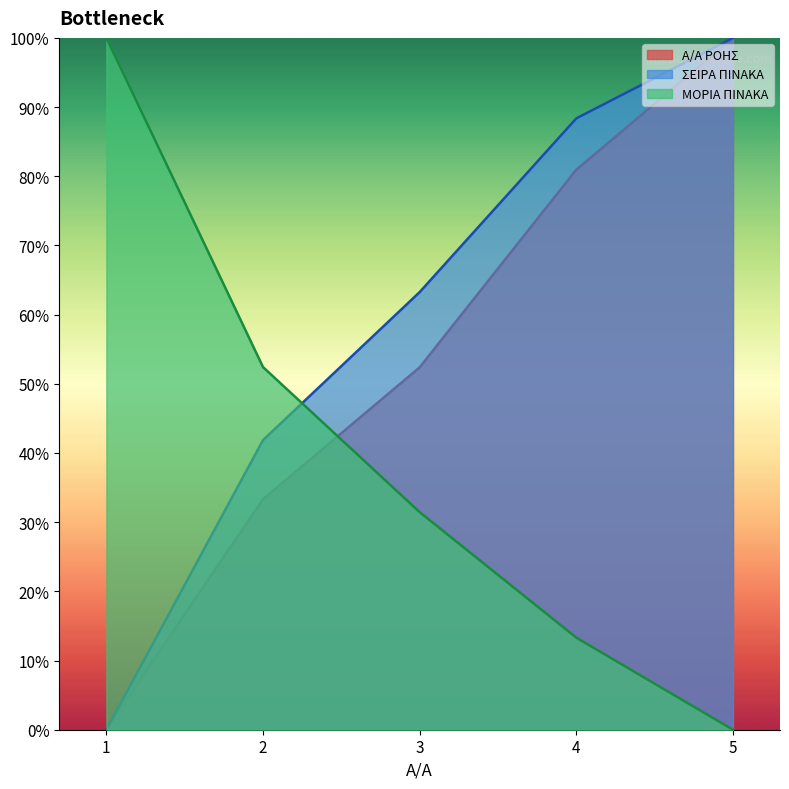

Which series changed the most between 1 and 4?

ΣΕΙΡΑ ΠΙΝΑΚΑ